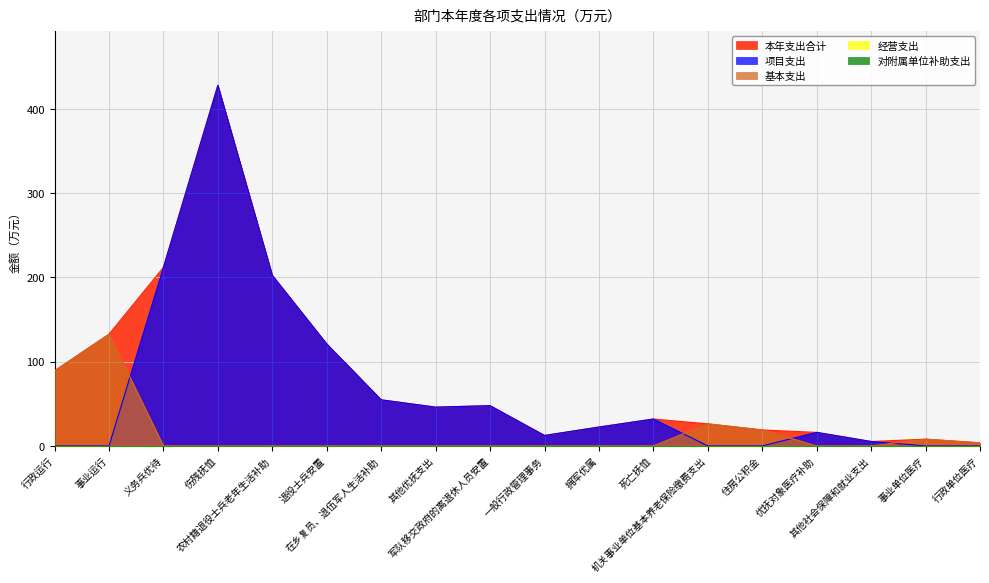

Where is 基本支出 nearest to the value 66?

行政运行